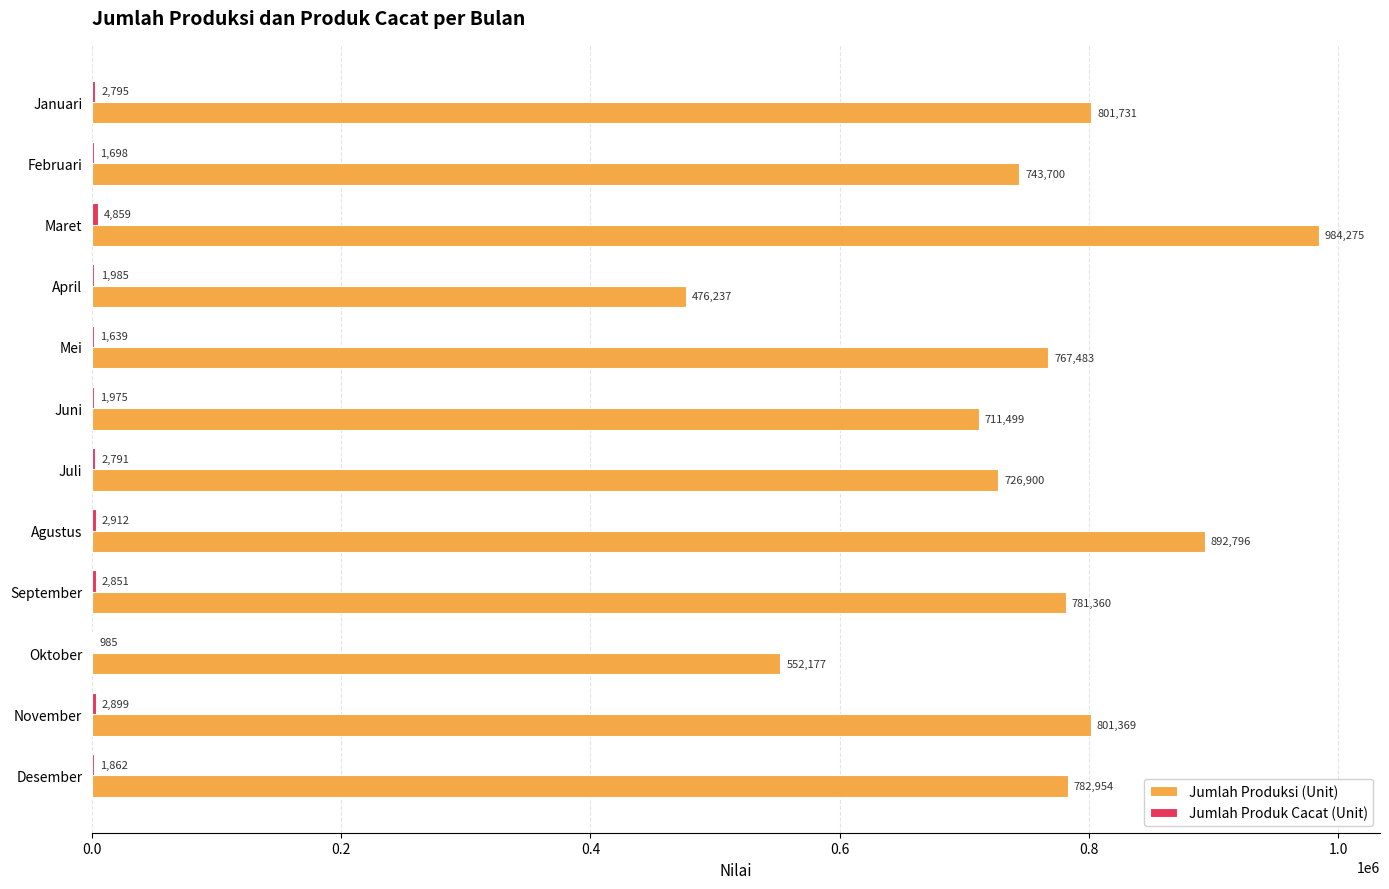

What is the sum of all Jumlah Produksi (Unit) values?

9022481